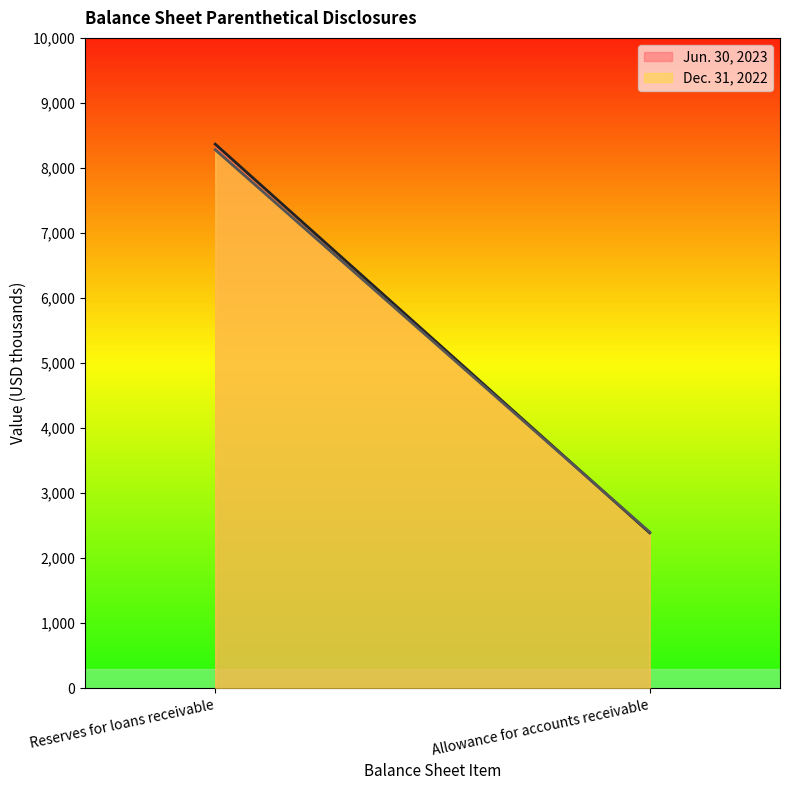

What are all the series names shown in the legend?

Jun. 30, 2023, Dec. 31, 2022